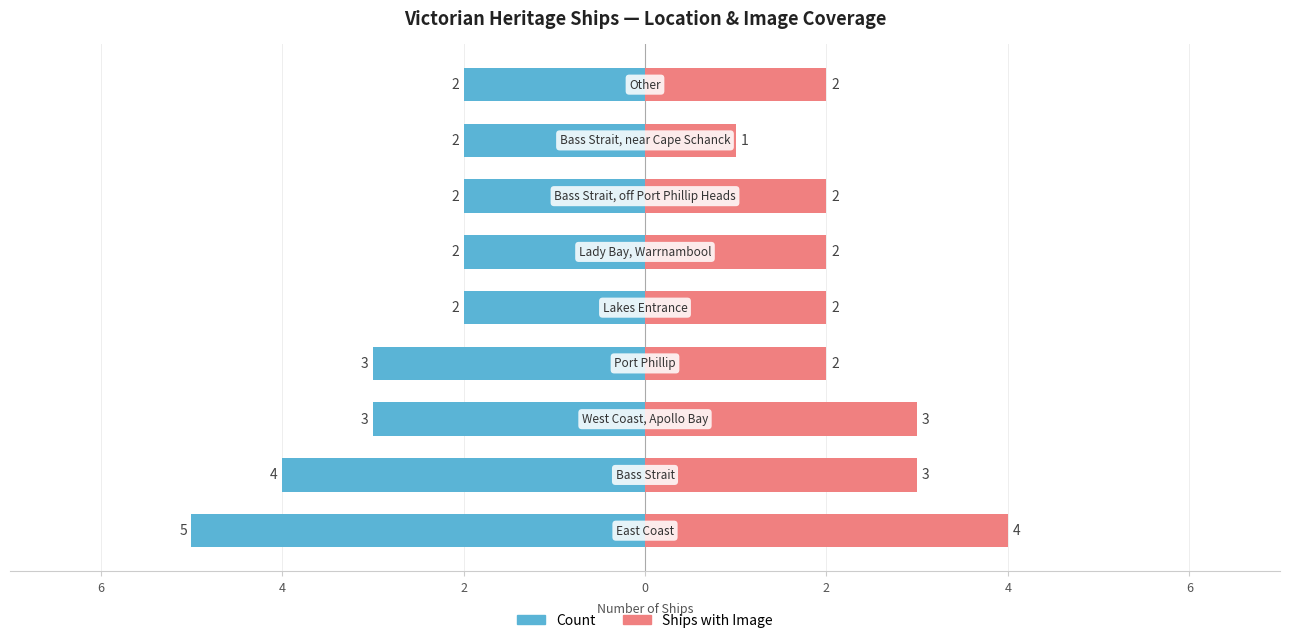

What is the sum of all Ships with Image values?

21